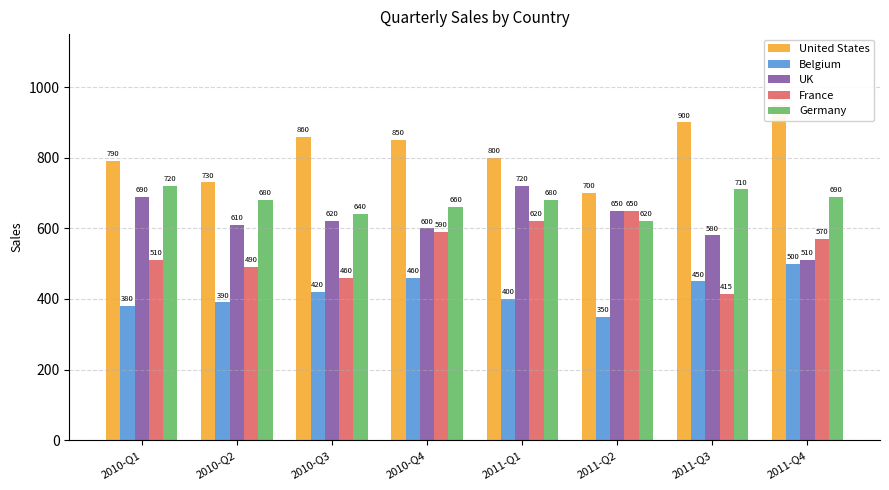

Is it true that Belgium equals 635 at 2010-Q2?

False